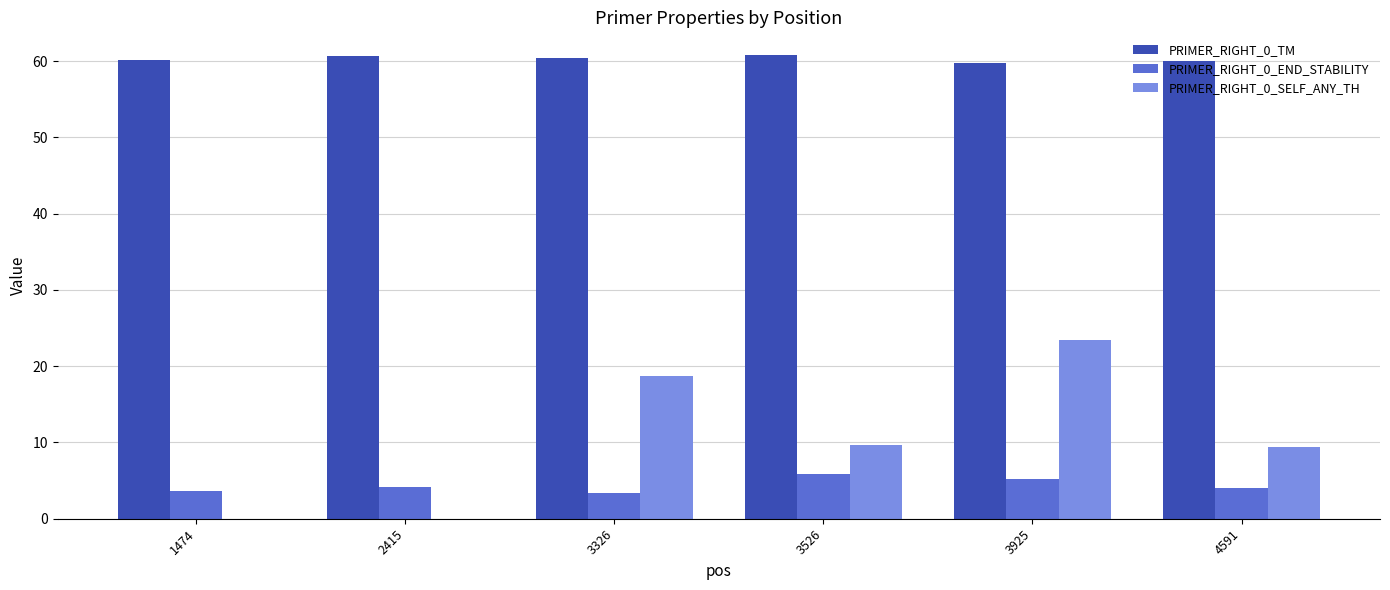

Between 2415 and 3326, which series saw the biggest shift?

PRIMER_RIGHT_0_SELF_ANY_TH